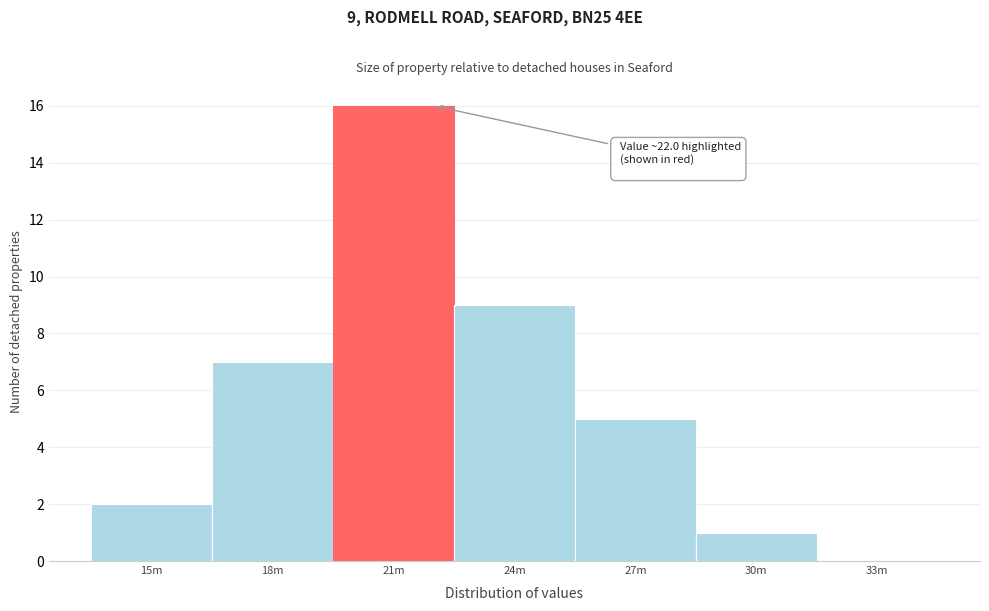

Reading left to right, what are all the values shown in this chart?

15m=2	18m=7	21m=16	24m=9	27m=5	30m=1	33m=0